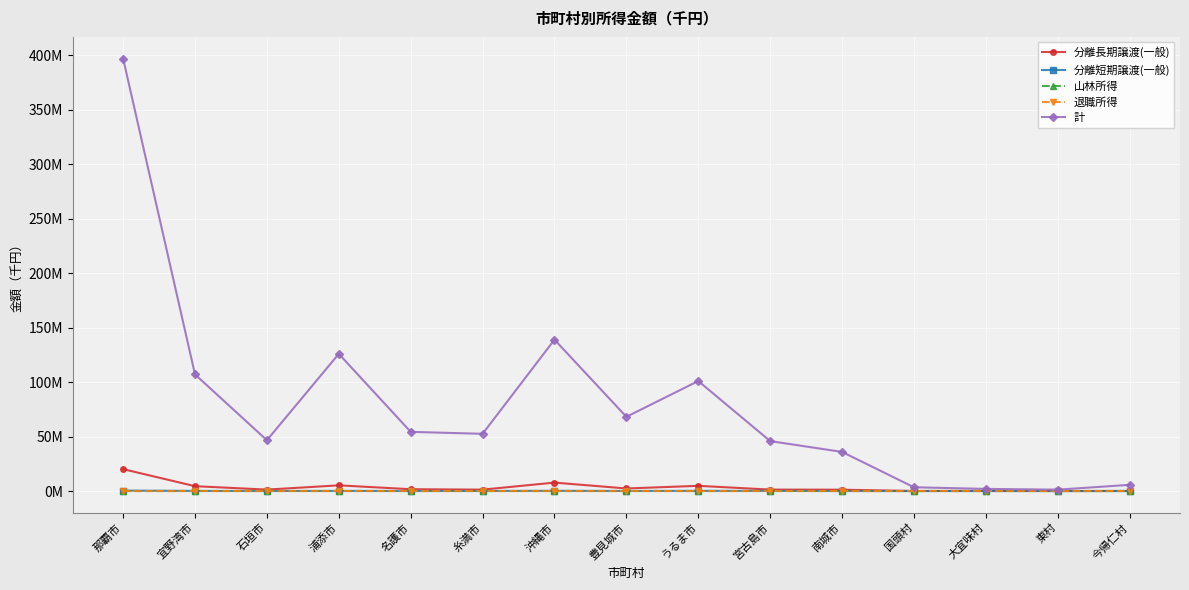

Reading left to right, extract all data points from this chart.

分離長期譲渡(一般): 20109221	4443349	1311878	5218338	1665083	1276579	7745815	2339412	4775679	1312135	1221029	23202	188569	3306	83235
分離短期譲渡(一般): 393359	105319	32992	130251	28476	47673	197779	50736	159728	132334	8969	0	0	0	453
山林所得: 0	0	0	0	0	429	0	0	0	0	0	0	0	0	0
退職所得: 0	0	0	0	0	0	0	0	0	0	0	0	0	0	0
計: 397107265	107069713	46644204	125952365	54326360	52532834	138968563	68144652	100991095	45845503	35896672	3445581	1952176	1257208	5684383